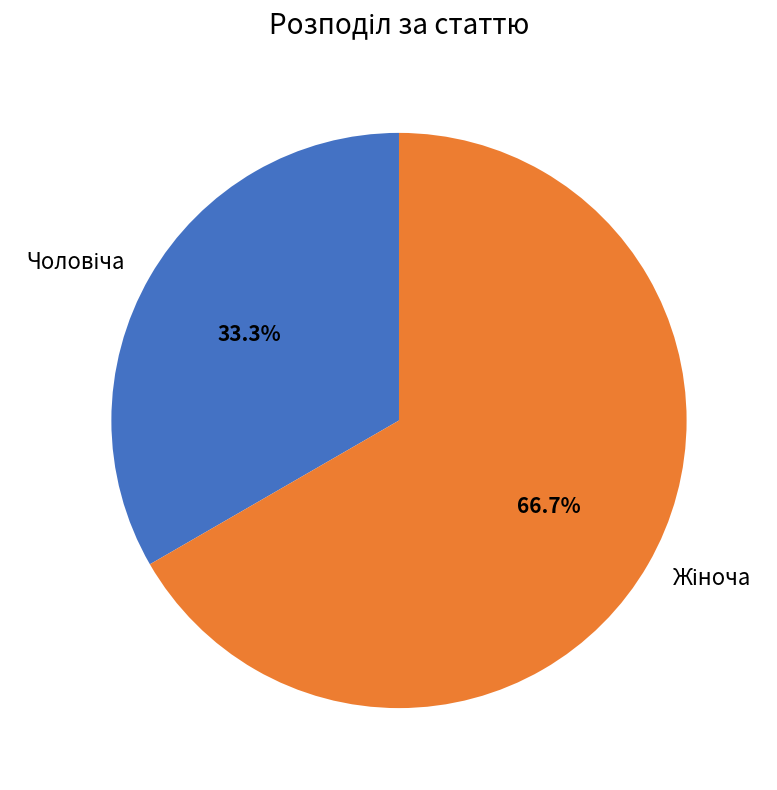

Is there any slice that represents more than half of the pie?

Yes